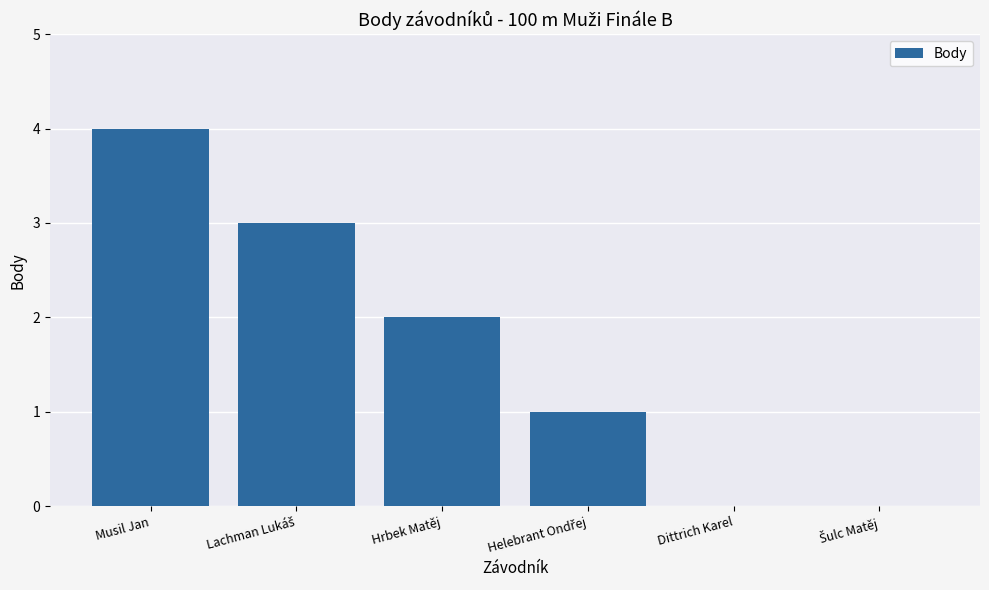

How many values are between 0 and 3?

5